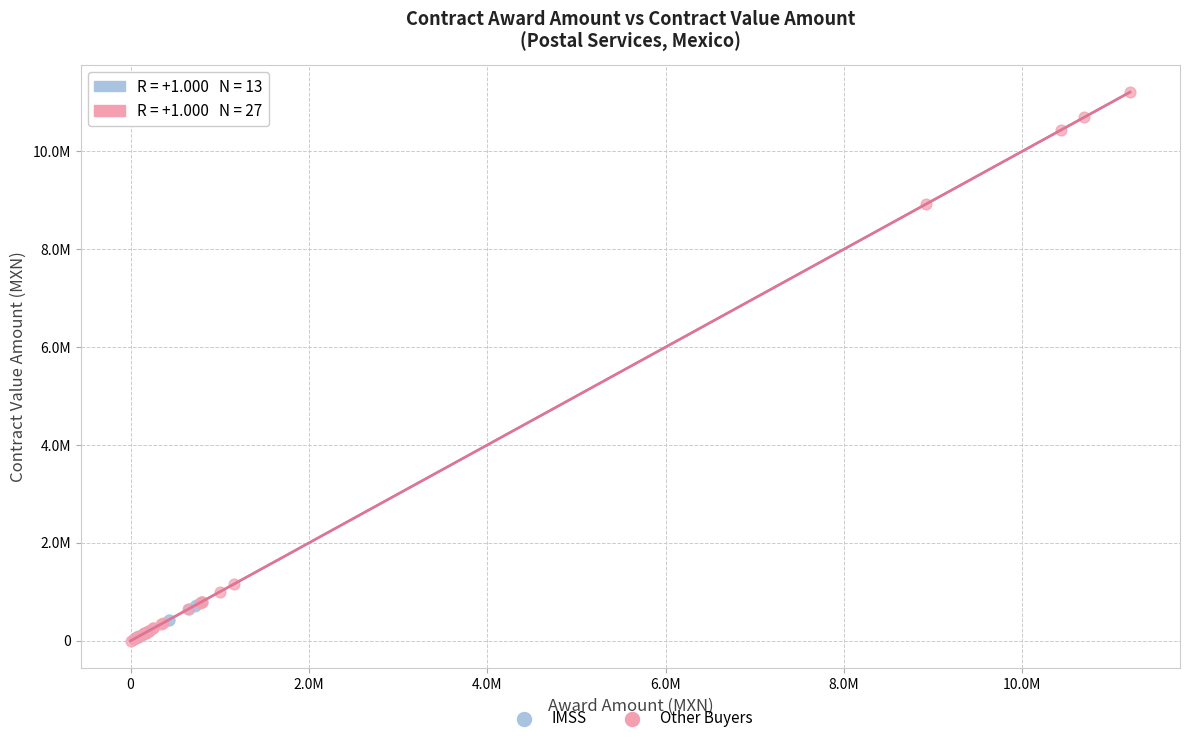

Which series contains the highest Y value?

Other Buyers